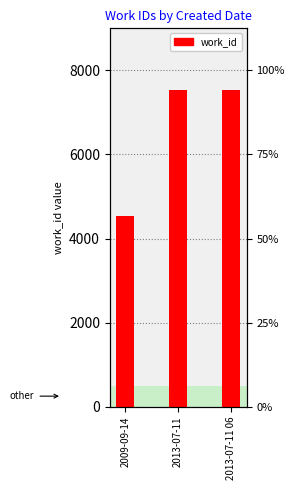

What is the sum of all values?

19578